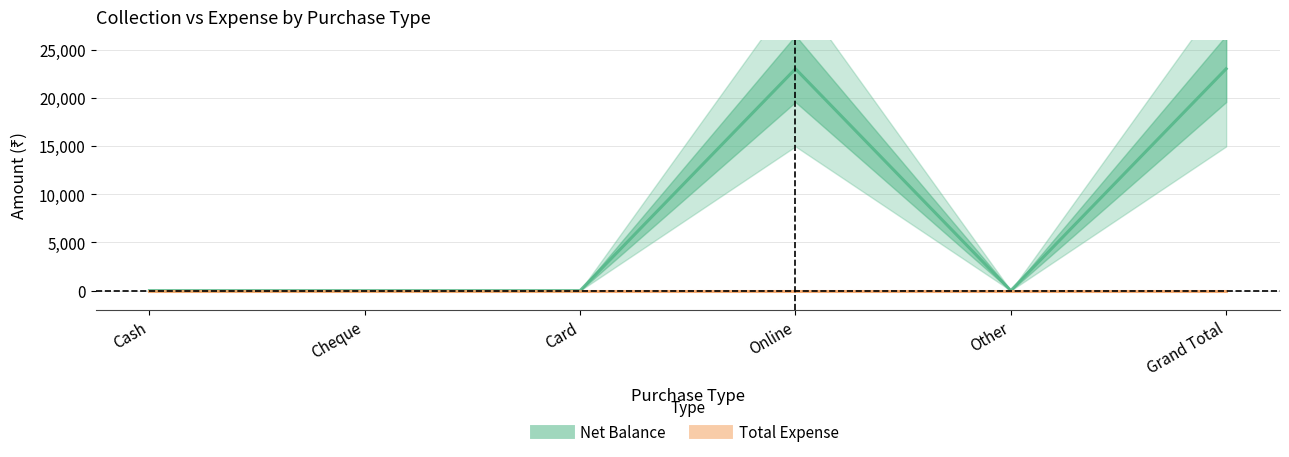

Rank the categories by Total Expense value from highest to lowest.

Cash, Cheque, Card, Online, Other, Grand Total